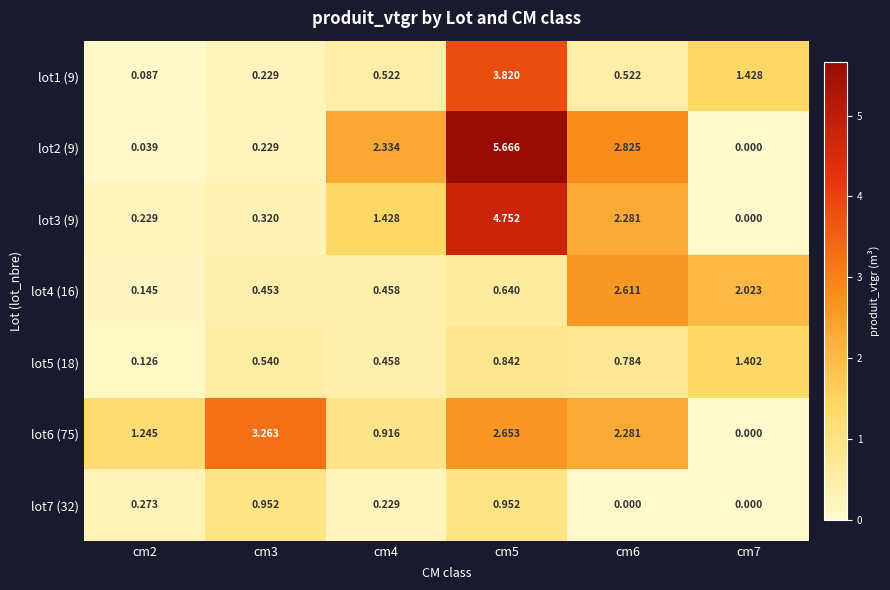

Is the value of lot6 (75) at cm2 greater than the value of lot2 (9) at cm3?

Yes